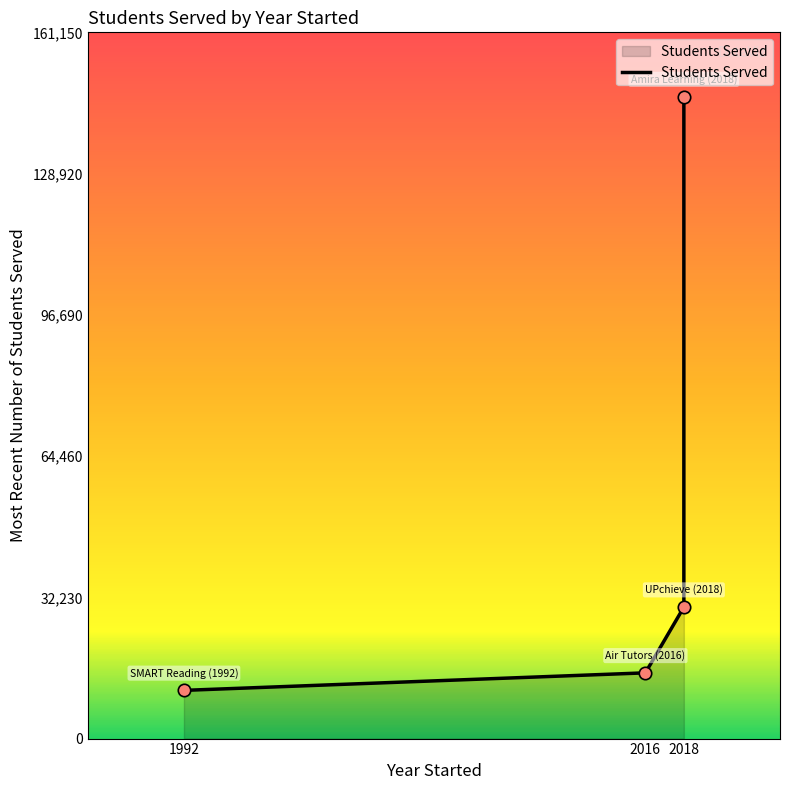

What is the change in value from Air Tutors (2016) to SMART Reading (1992)?

-4000